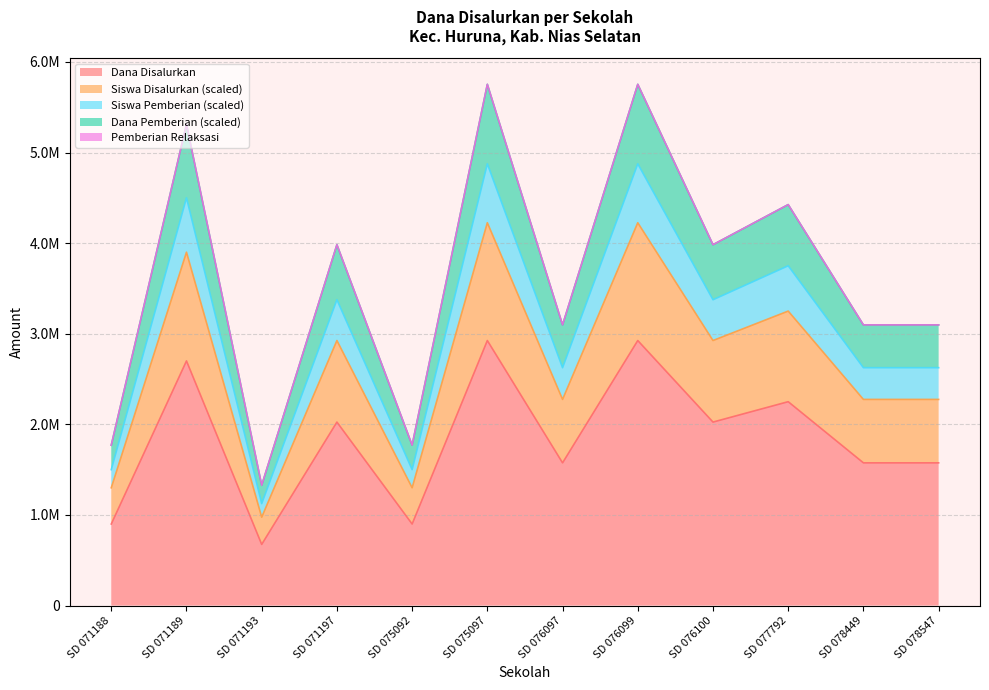

How many interior local valleys does the Dana Disalurkan series have?

4